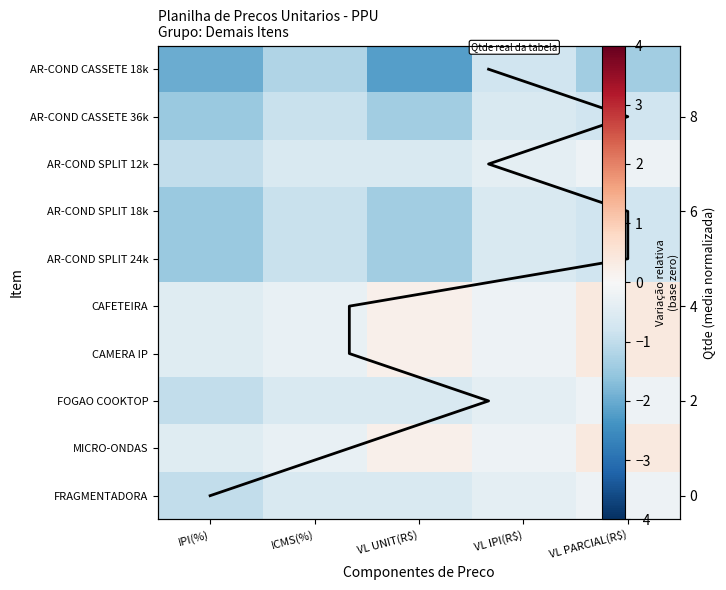

Where is CAMERA IP nearest to the value 0?

VL IPI(R$)